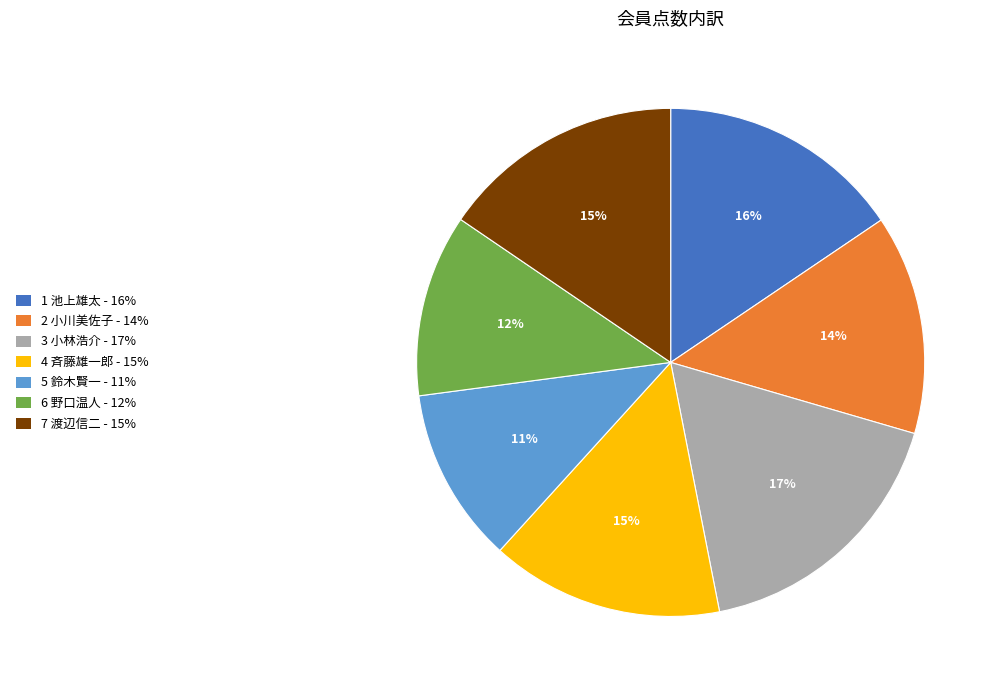

Is there a majority slice in this chart?

No